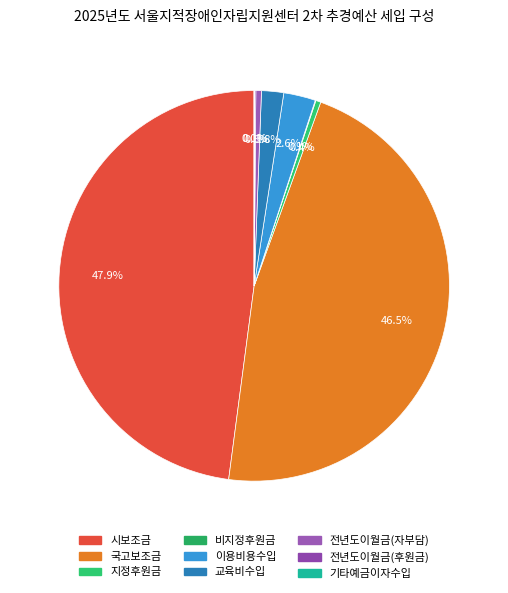

What is the change in value from 국고보조금 to 비지정후원금?

-177640